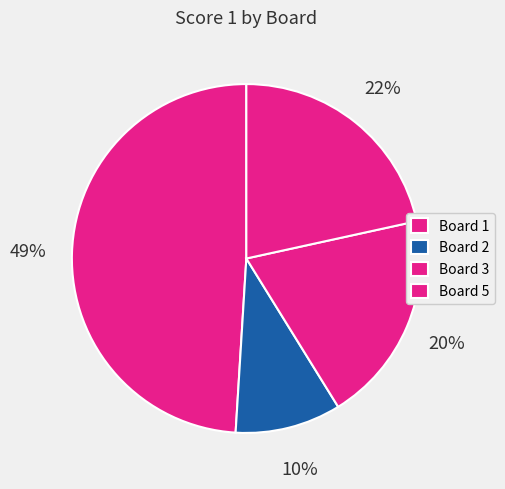

Is it true that Board 5 is 11% of the pie?

False